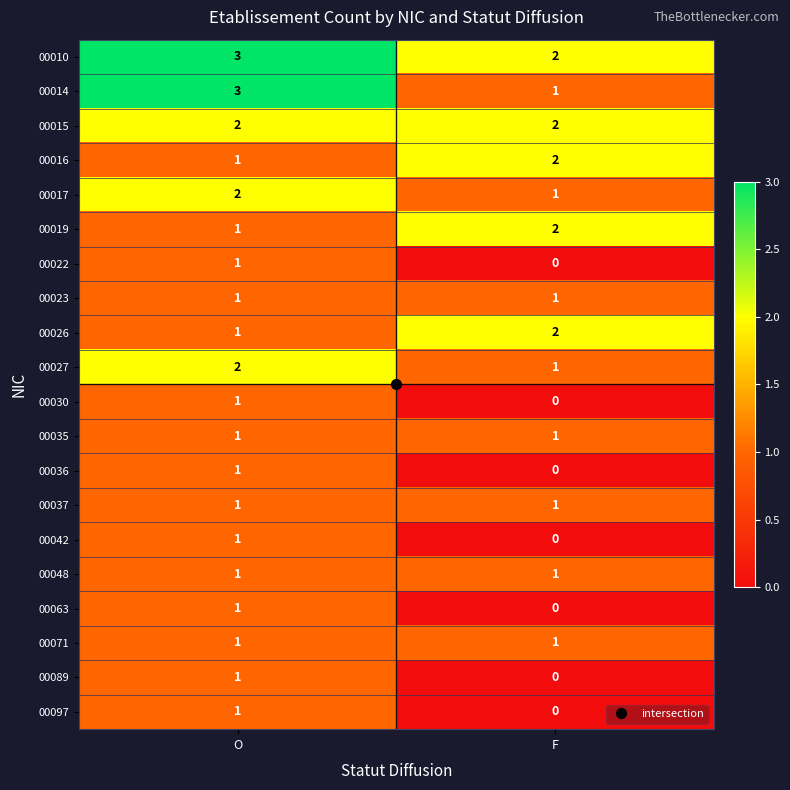

Which category has the lowest value across all series?

F